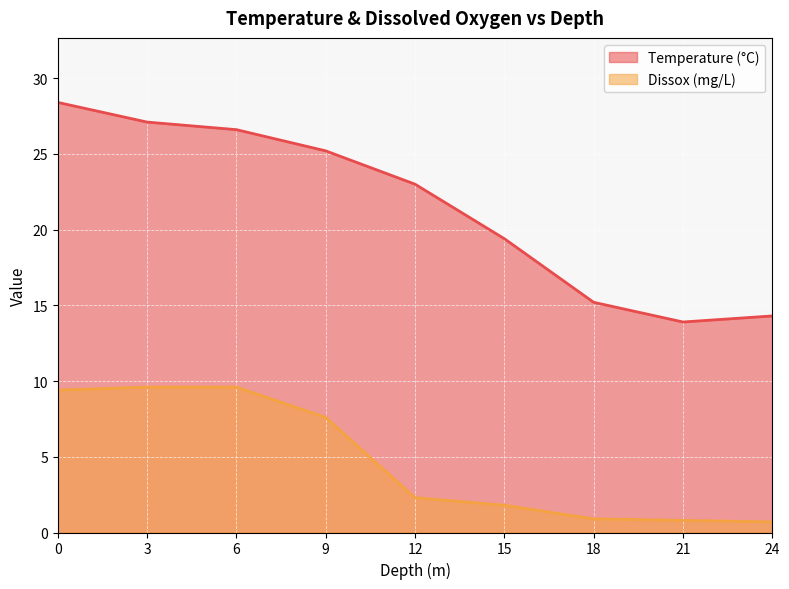

What is the highest value of the Temperature series?

28.4